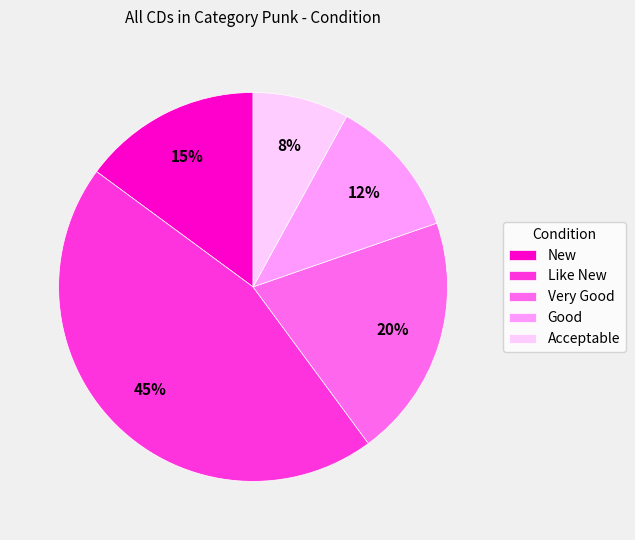

What is the smallest slice in the pie chart?

Acceptable